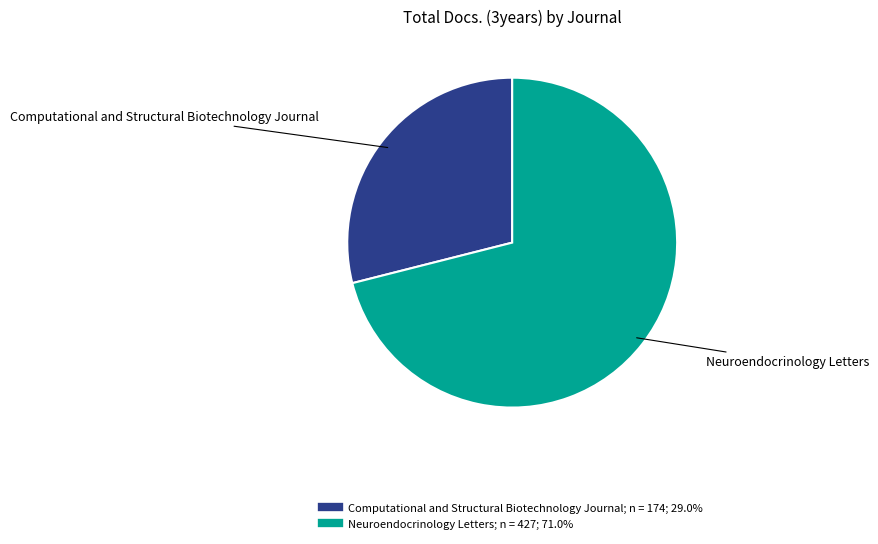

Which has a higher value, Computational and Structural Biotechnology Journal or Neuroendocrinology Letters?

Neuroendocrinology Letters